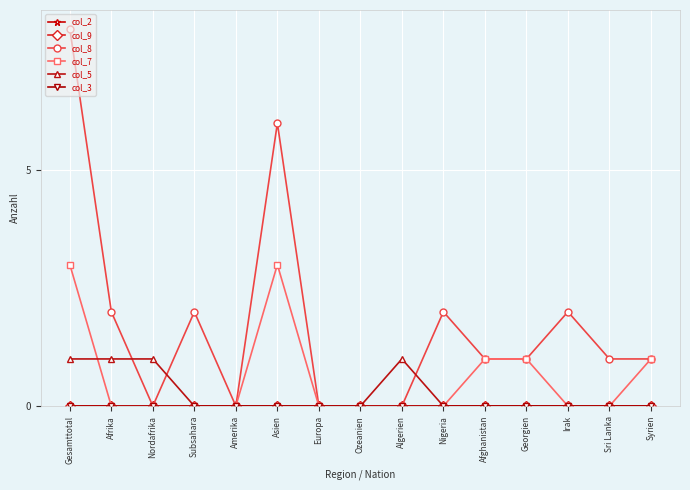

What is the sum of the col_7 values at Gesamttotal and Algerien?

3